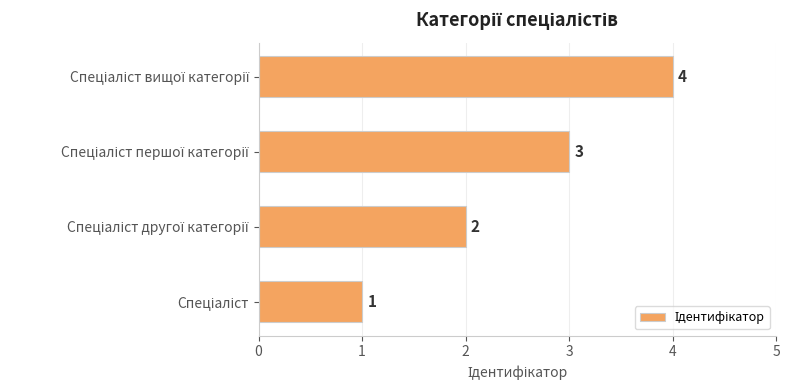

What is the greatest value displayed?

4